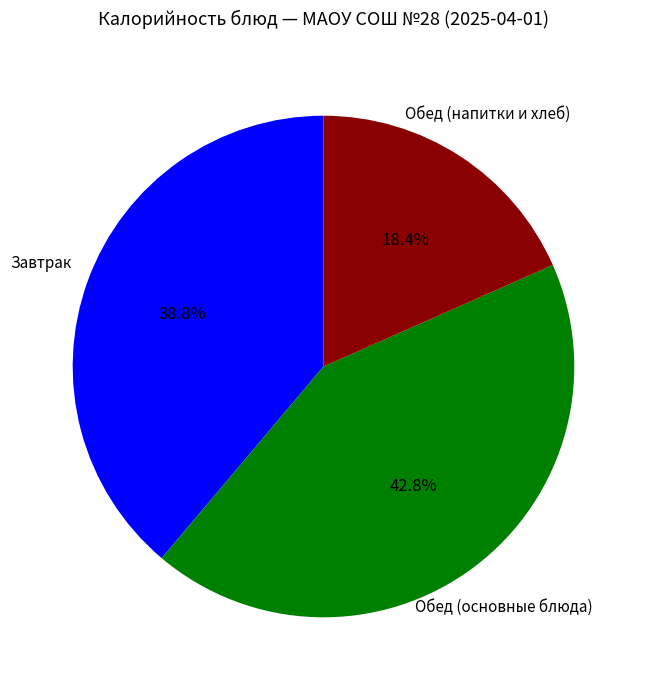

Is there any slice that represents more than half of the pie?

No